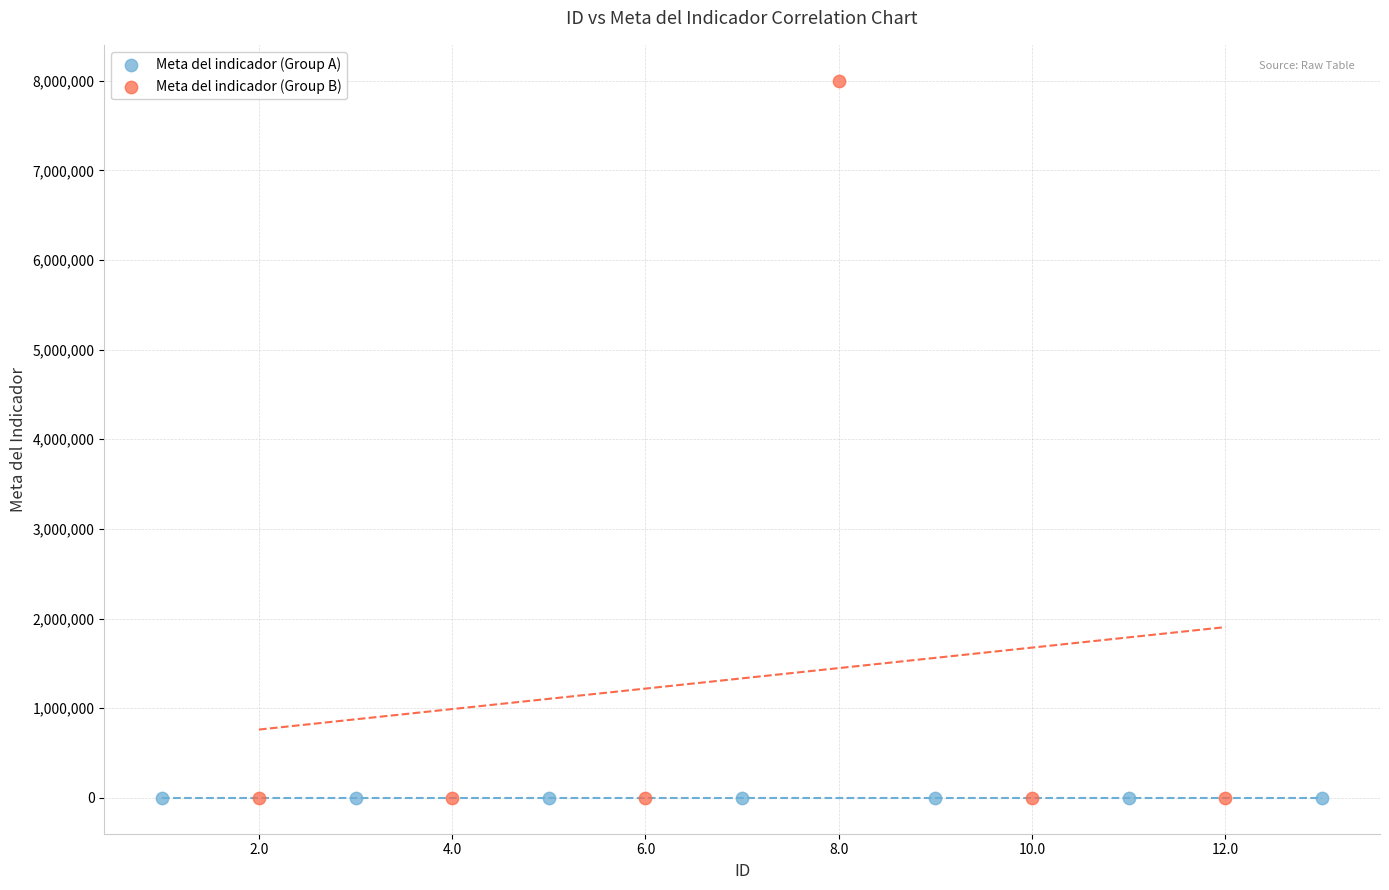

Which series contains the highest Y value?

Meta del indicador (Group B)